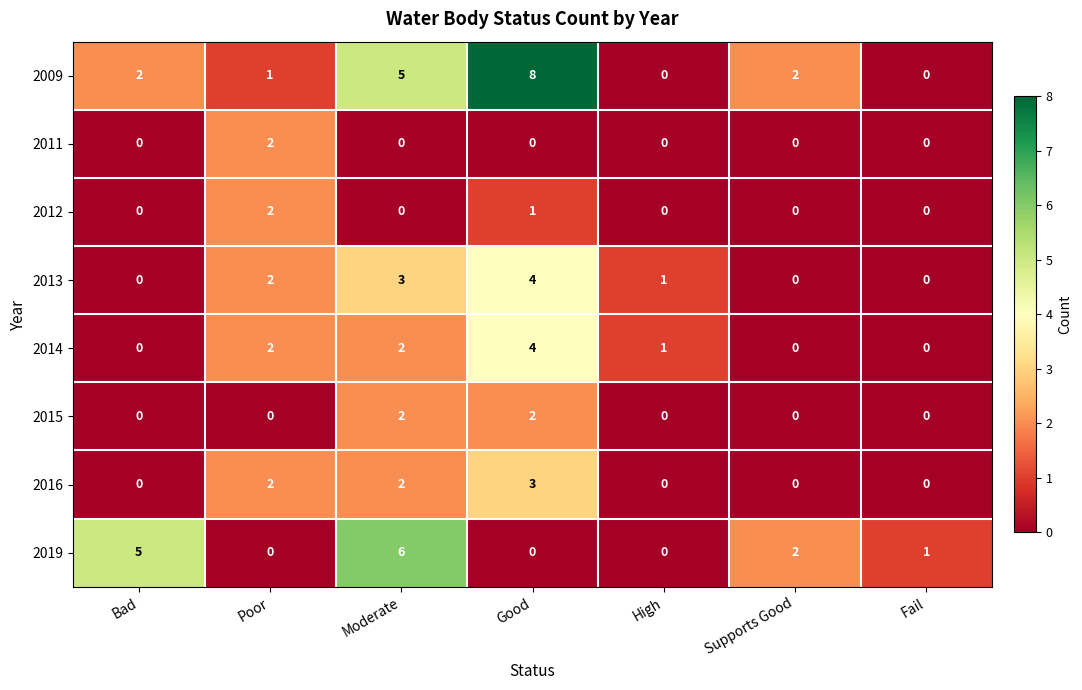

Where does the 2013 series first go above 1?

Poor